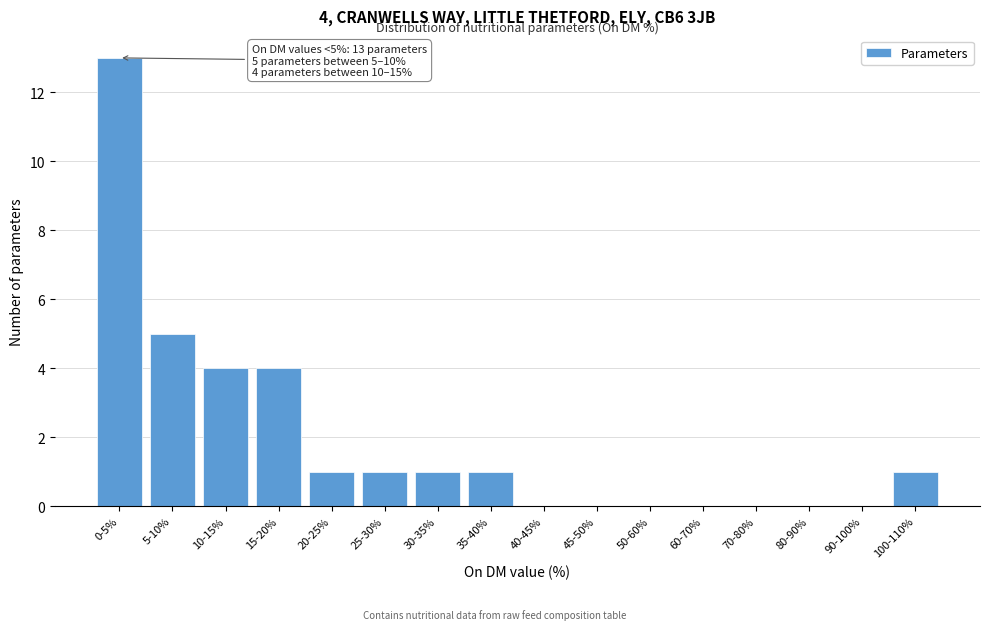

Is it true that the value at 15-20% is 2?

False